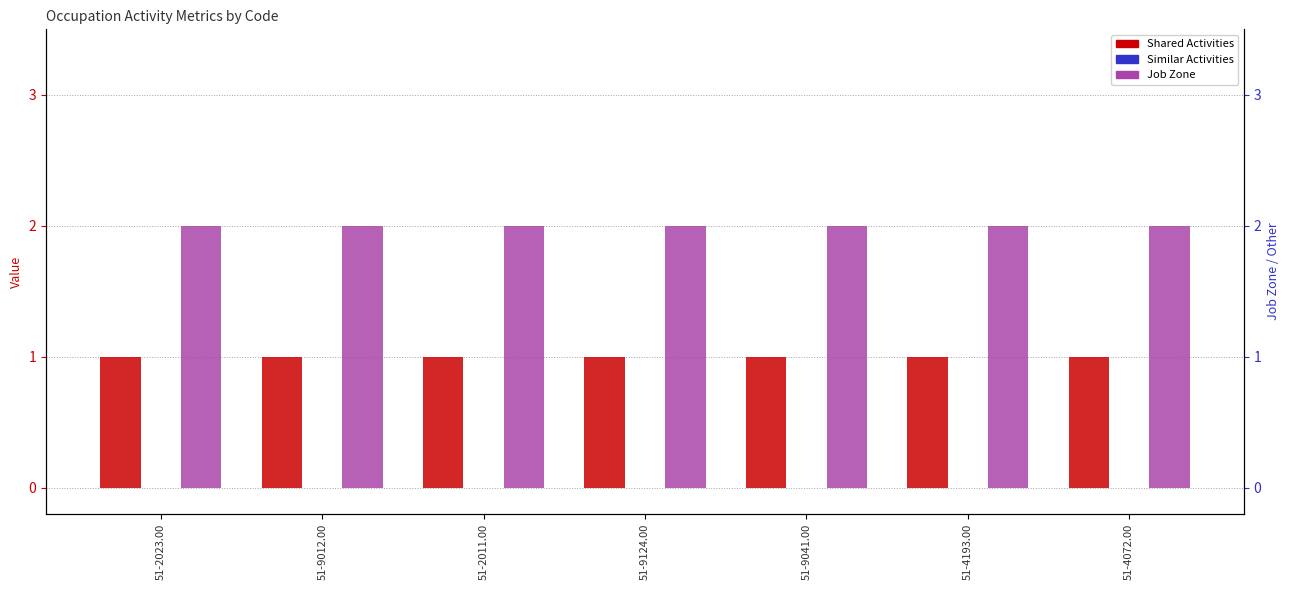

What is the label of the 6th bar from the left?

51-4193.00